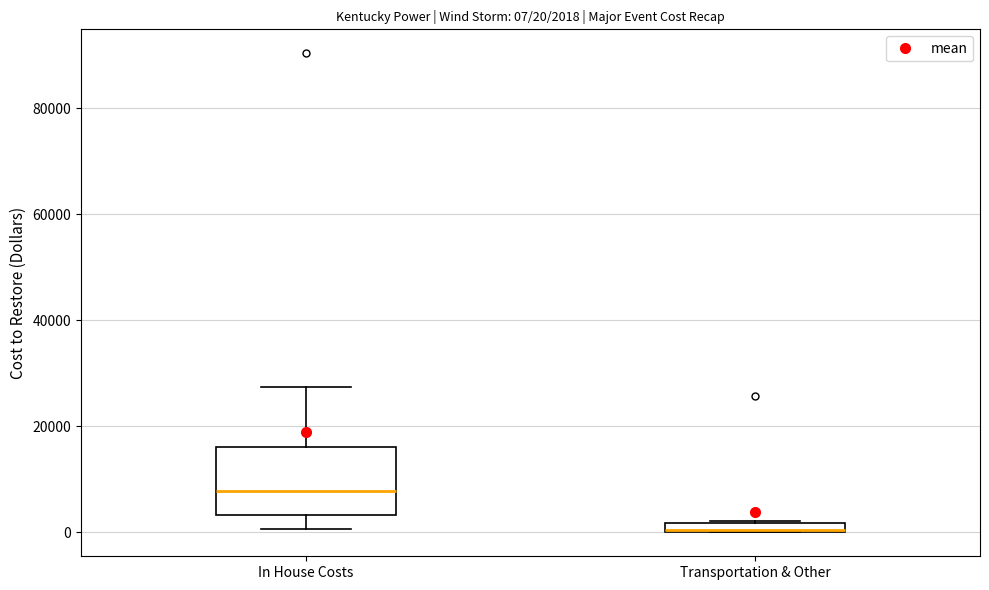

Which box has the lowest median line?

Transportation & Other